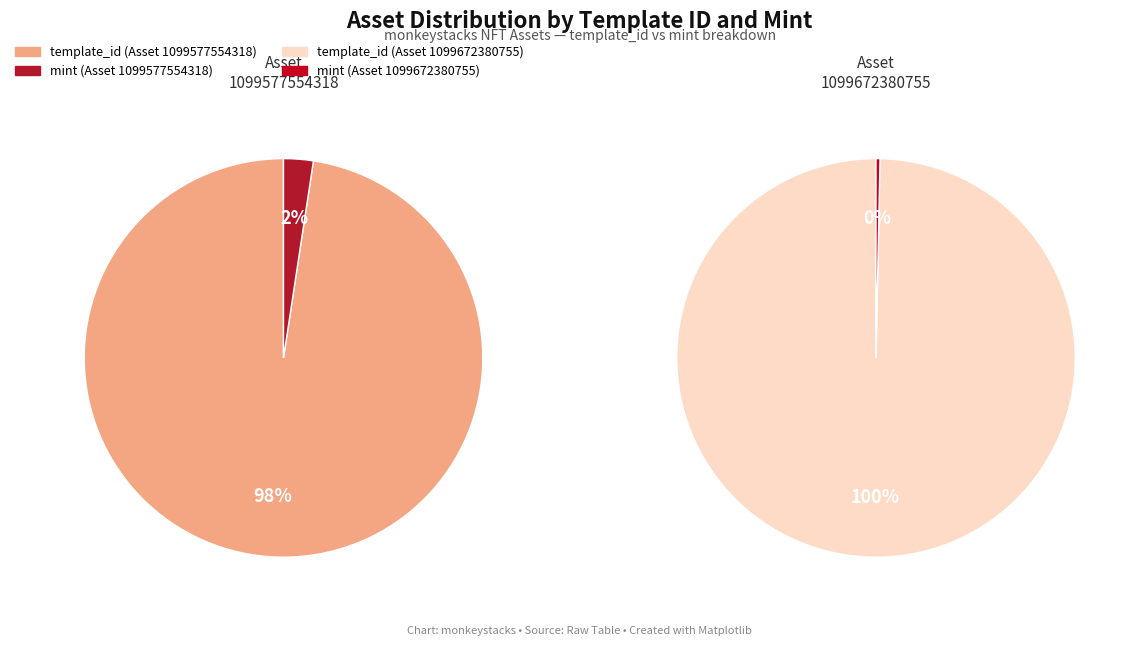

Is the sum of template_id and mint greater than half?

Yes